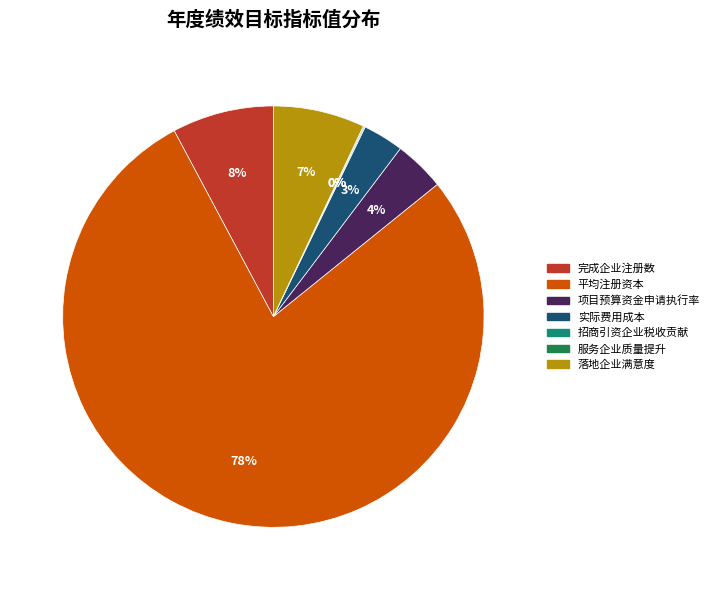

To the nearest percent, what portion does 落地企业满意度 represent?

7%